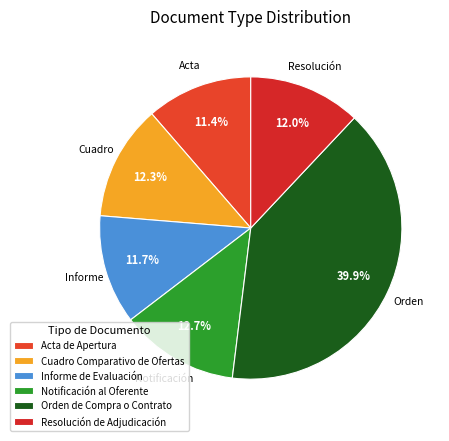

True or false: Acta de Apertura accounts for 1% of the total.

False